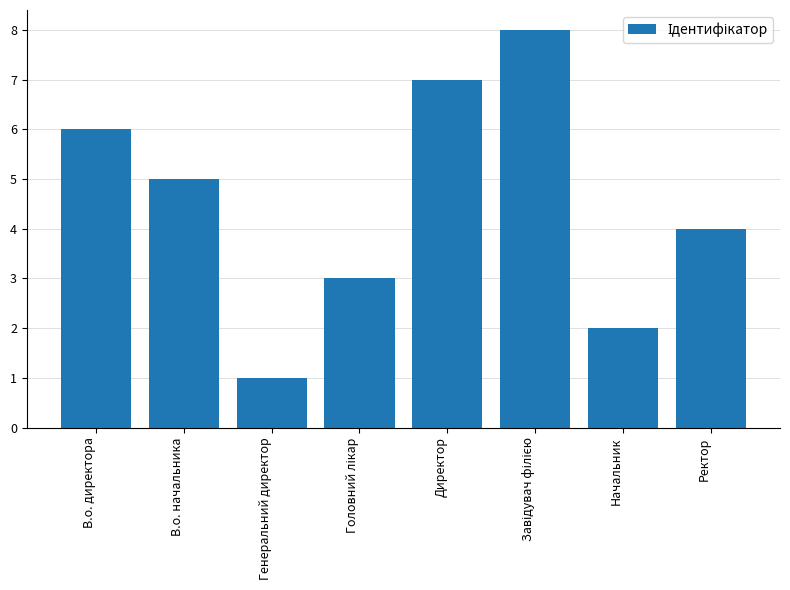

Between В.о. директора and Начальник, which is larger?

В.о. директора